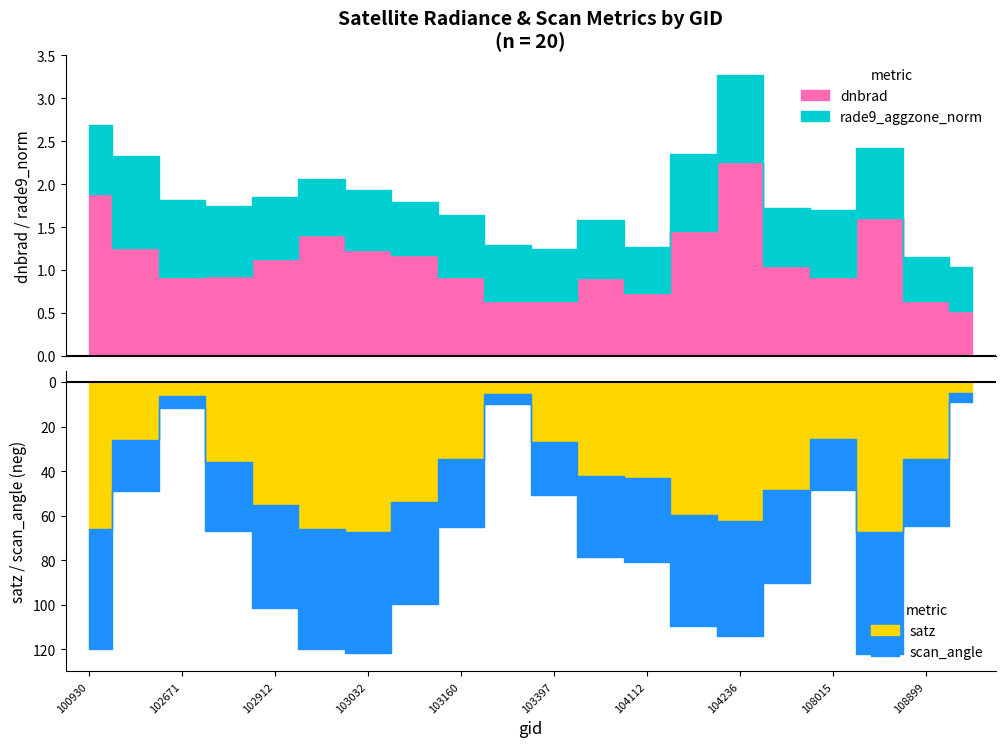

What is the value of the satz point at the 13th from the left?

43.3